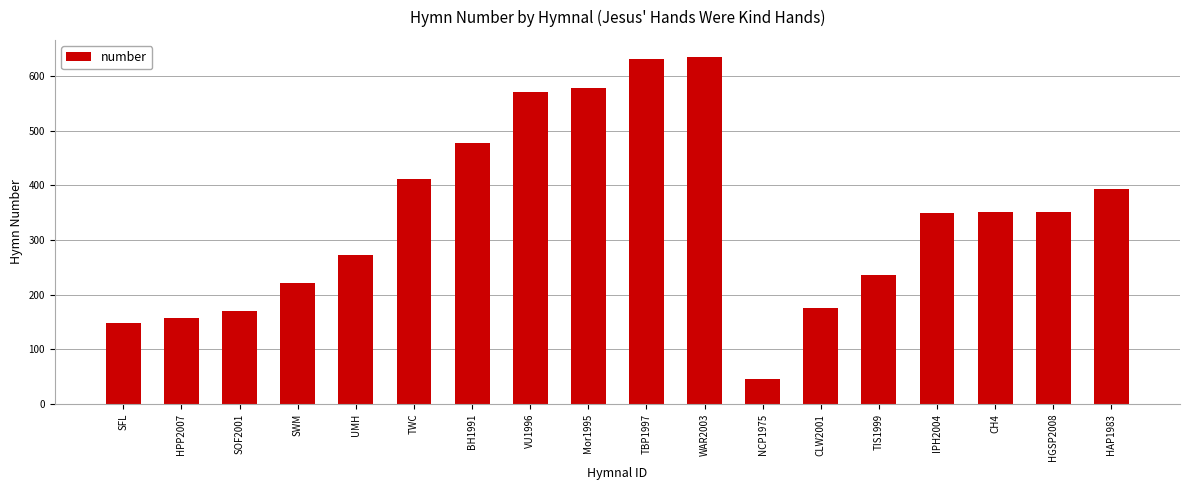

What is the label of the 9th bar from the right?

TBP1997